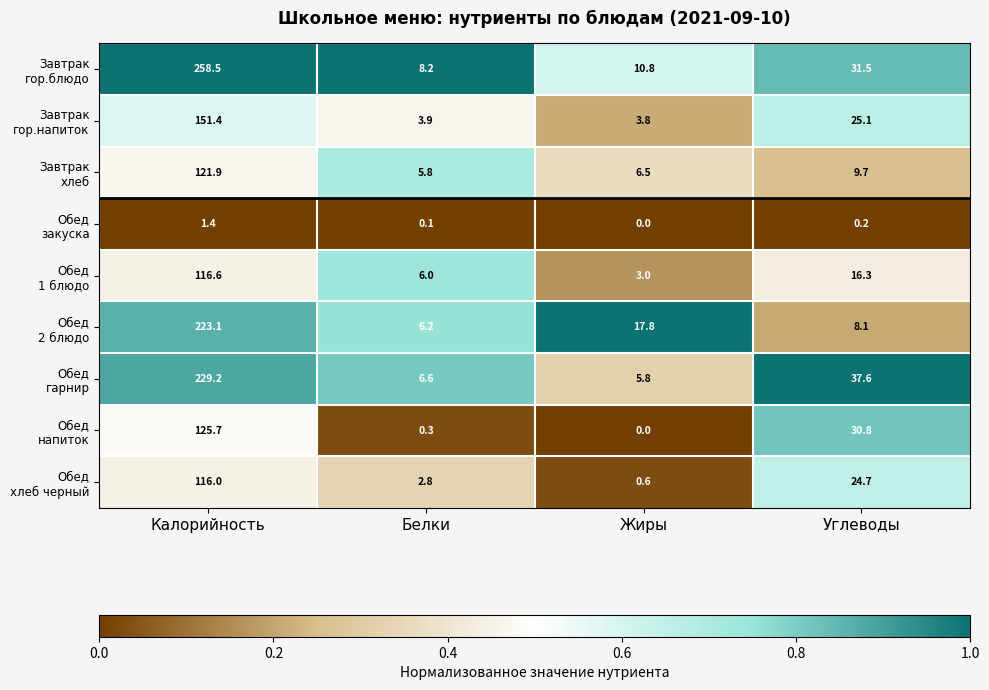

What is the maximum value shown in the chart?

258.5